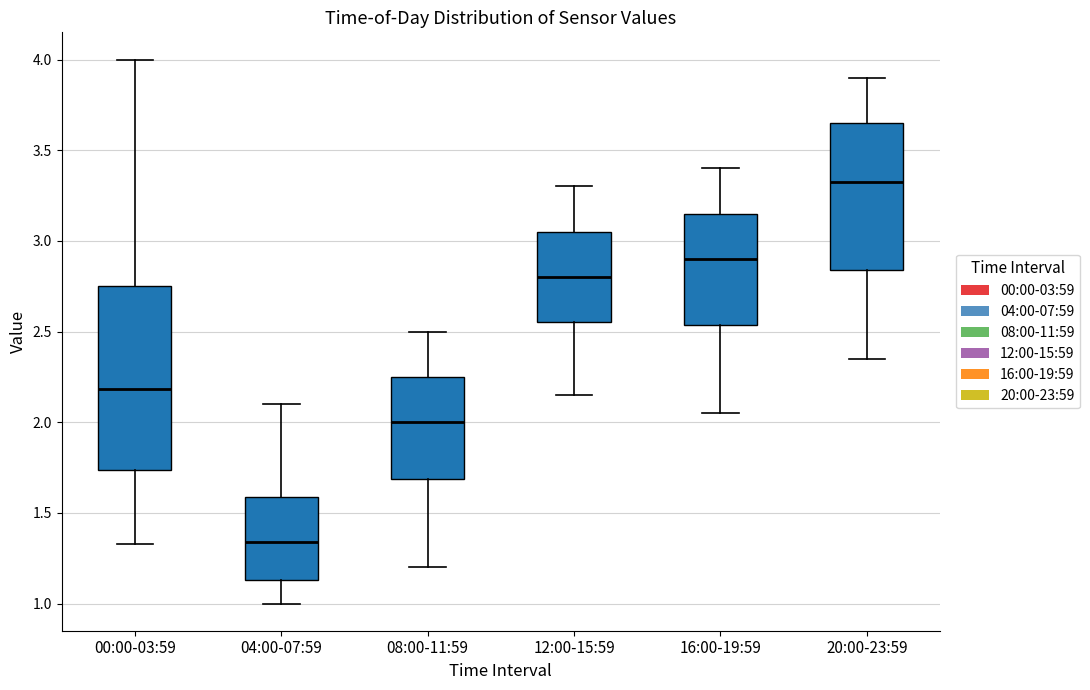

Comparing the boxes themselves (not the whiskers), which one is the tallest?

00:00-03:59